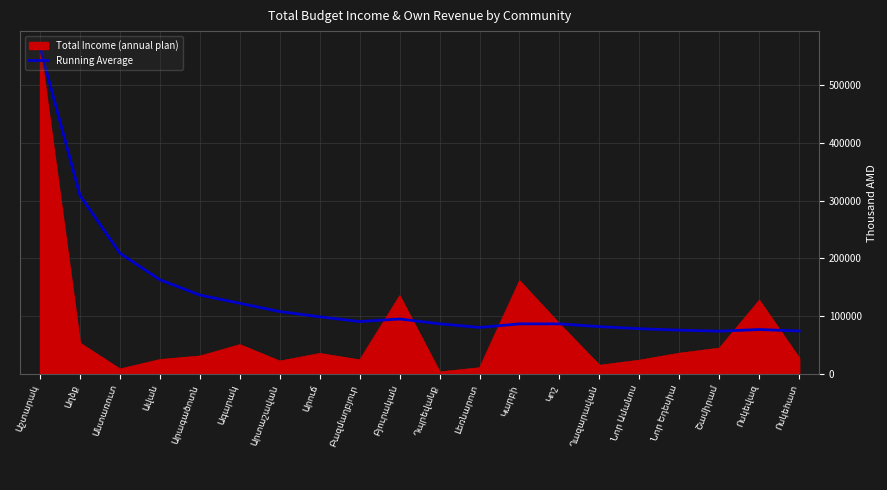

Rank the series by their average value, from lowest to highest.

Total Income (annual plan), Running Average